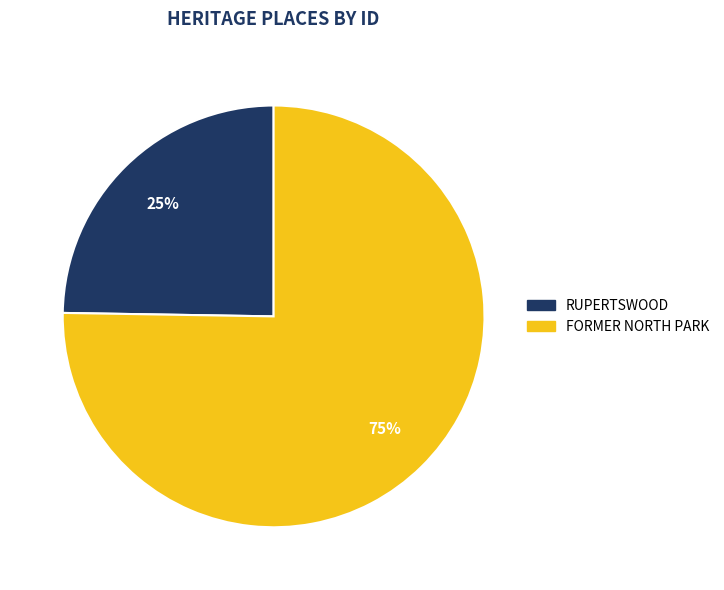

What is the ratio of the value at FORMER NORTH PARK to the value at RUPERTSWOOD?

3.0